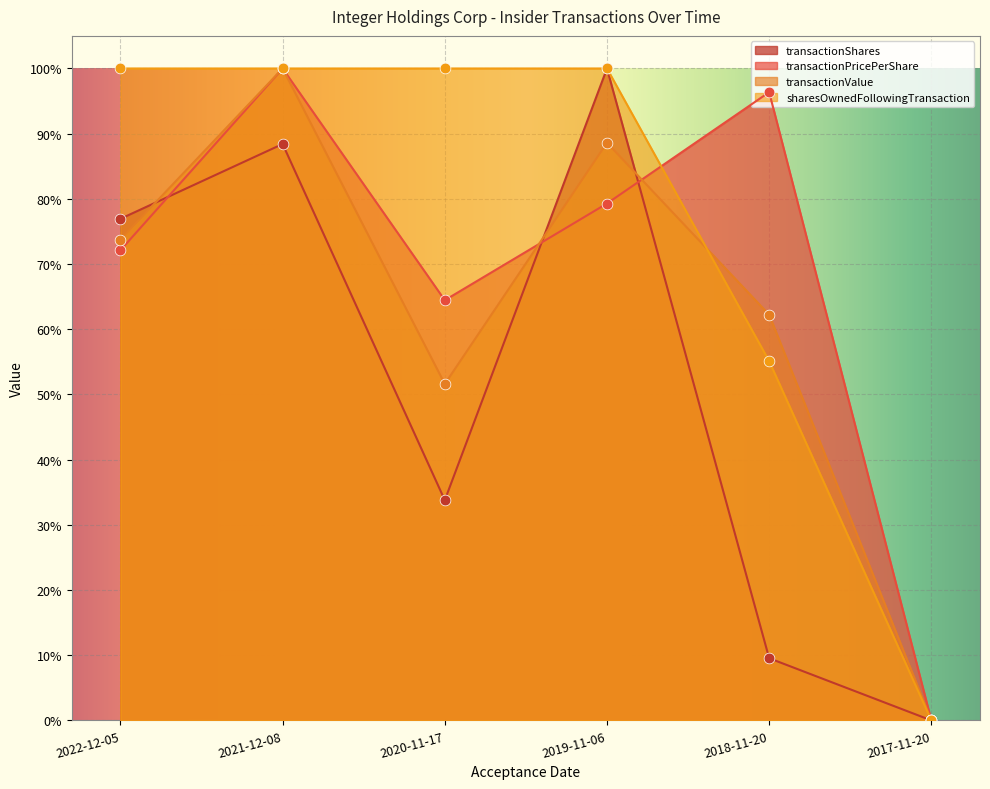

What are all the series names shown in the legend?

transactionShares, transactionPricePerShare, transactionValue, sharesOwnedFollowingTransaction